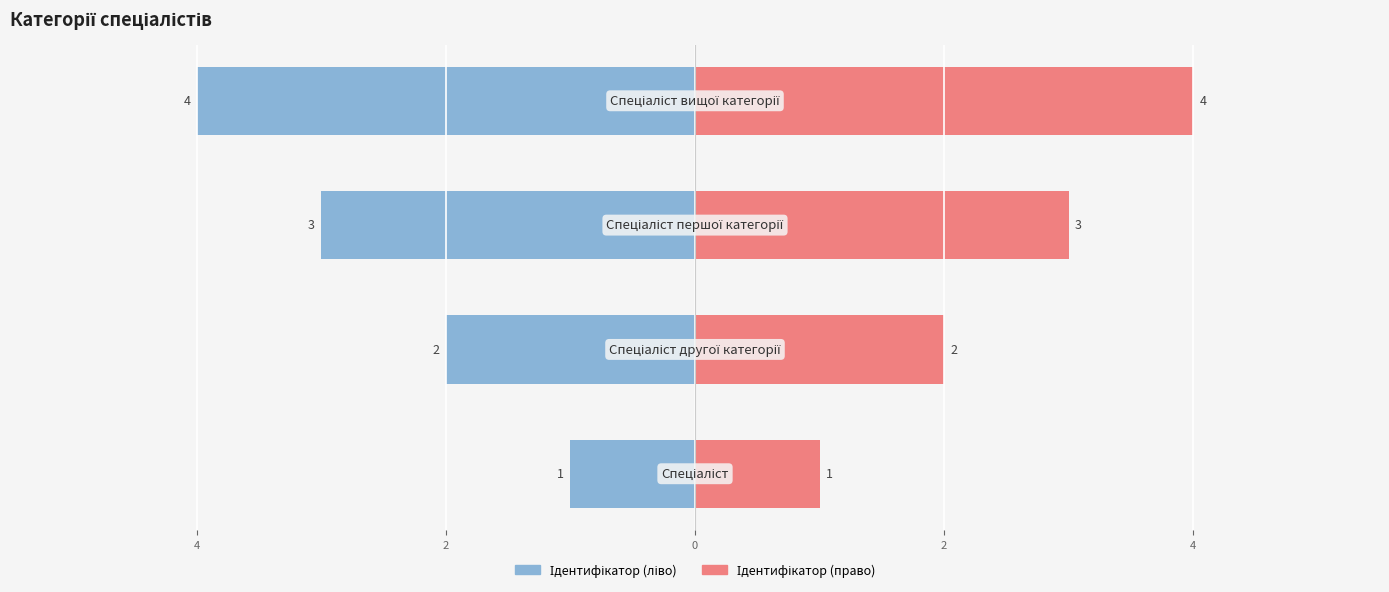

List the series in order of their overall mean, lowest first.

Ідентифікатор (ліво), Ідентифікатор (право)